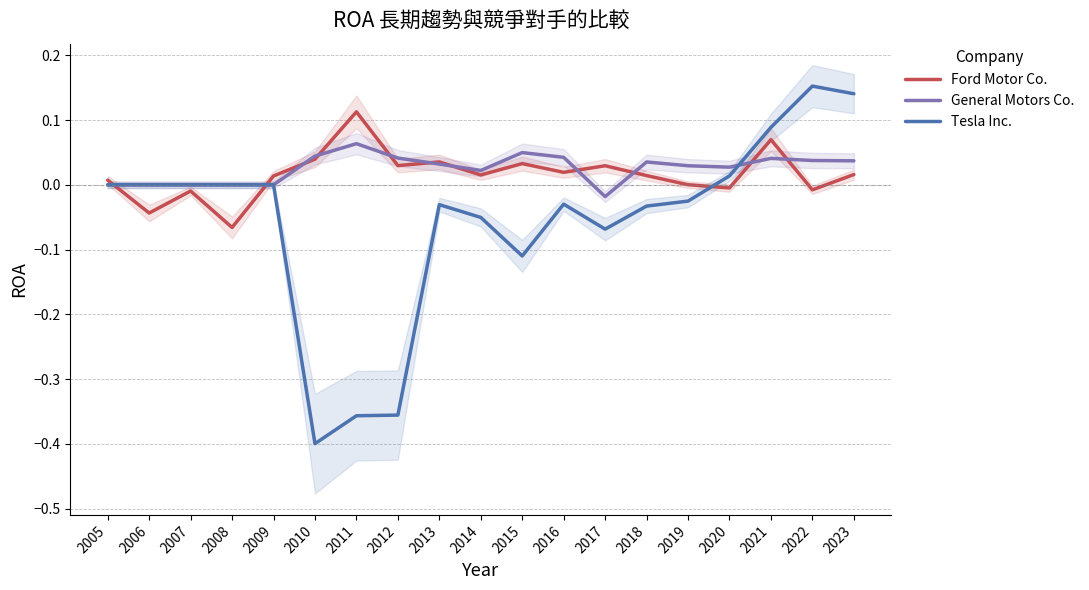

Where do Tesla Inc. and Ford Motor Co. first cross each other?

2005 and 2006